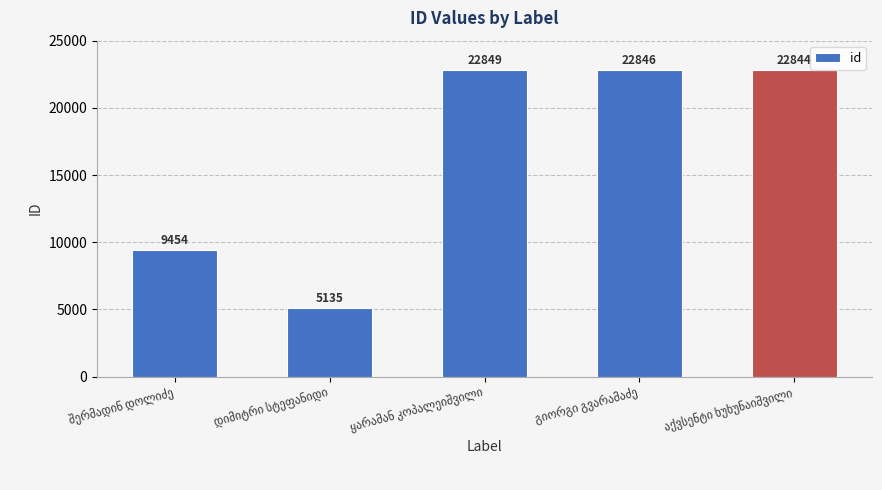

What is the average value?

16626